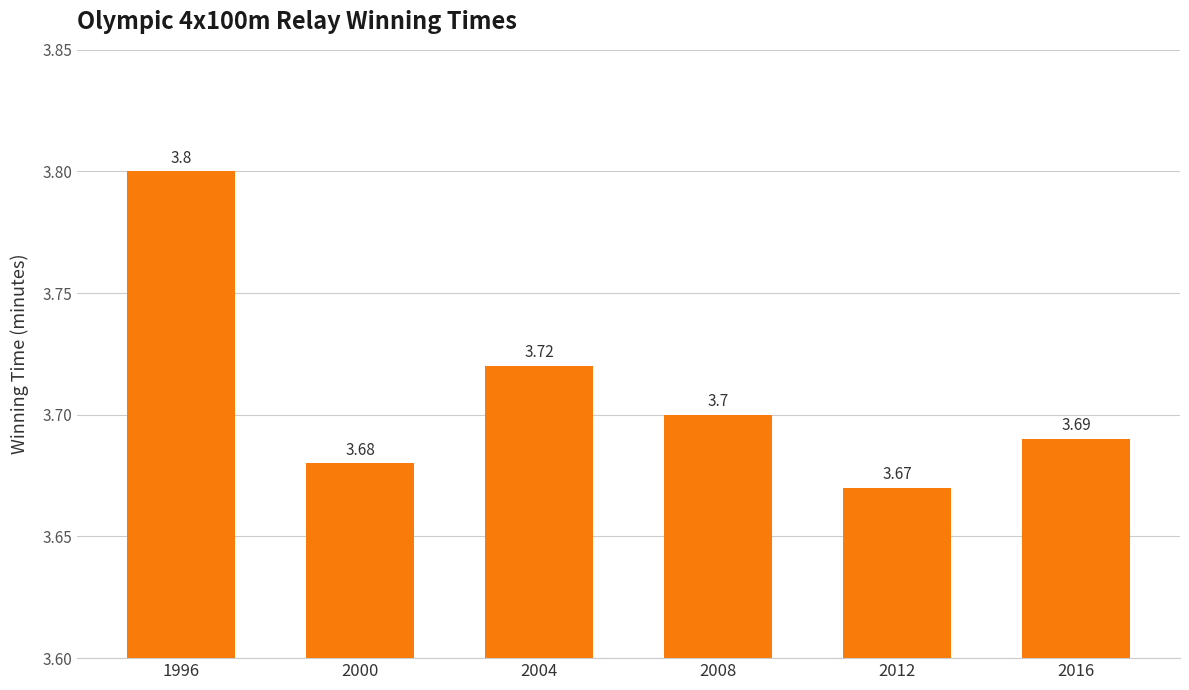

What is the greatest value displayed?

3.8